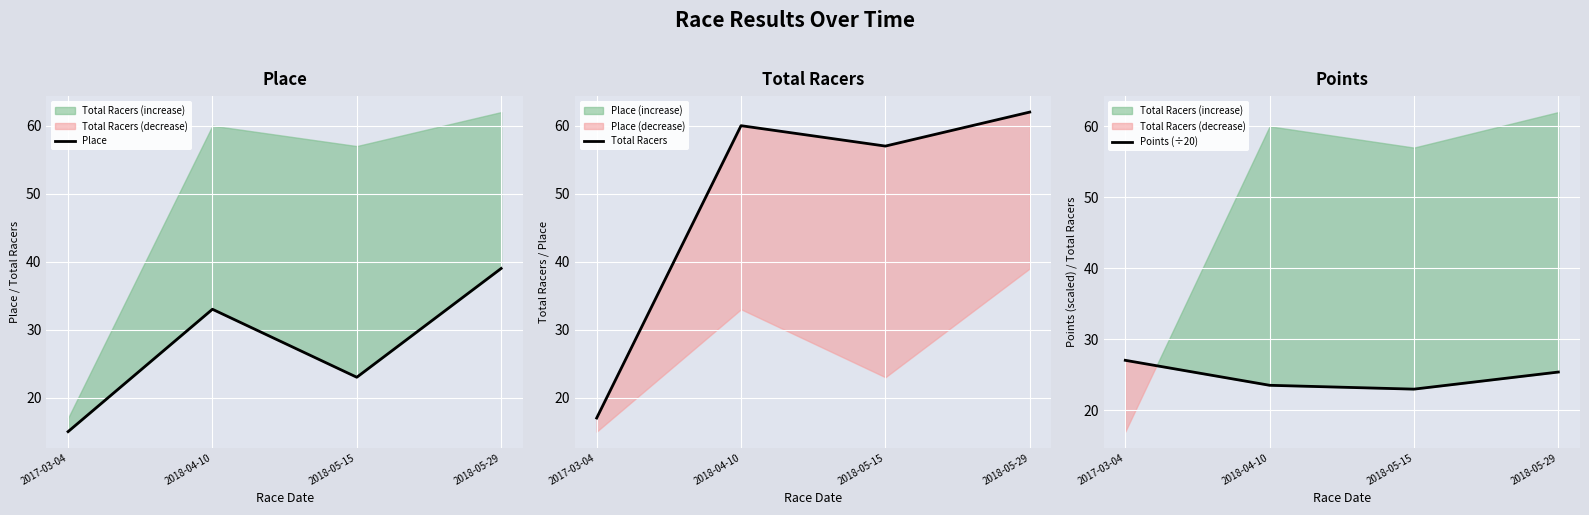

What are all the series names shown in the legend?

Place, Total Racers, Points (÷20)